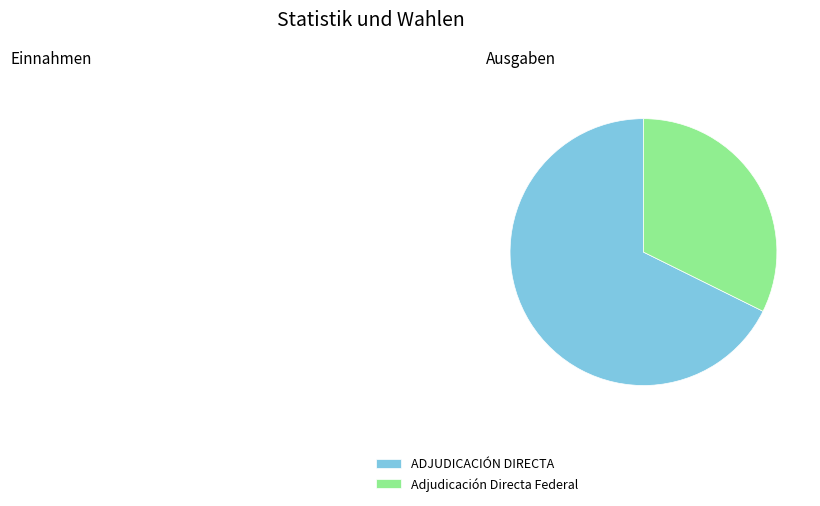

Does Adjudicación Directa Federal represent more than half of the total?

No